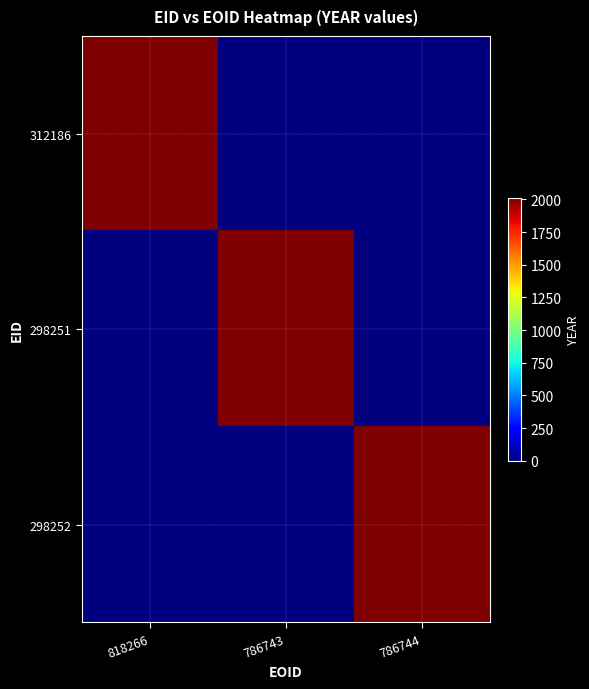

At how many categories does at least one series exceed 1314?

3